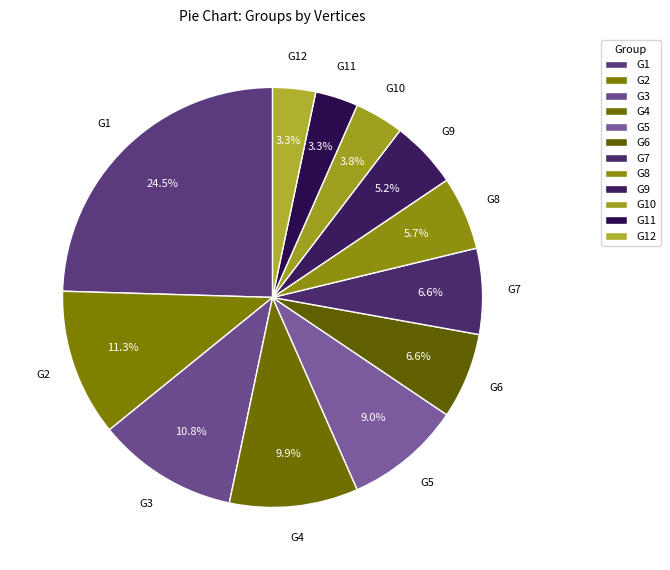

The G5 slice represents 1% of the pie. True or false?

False